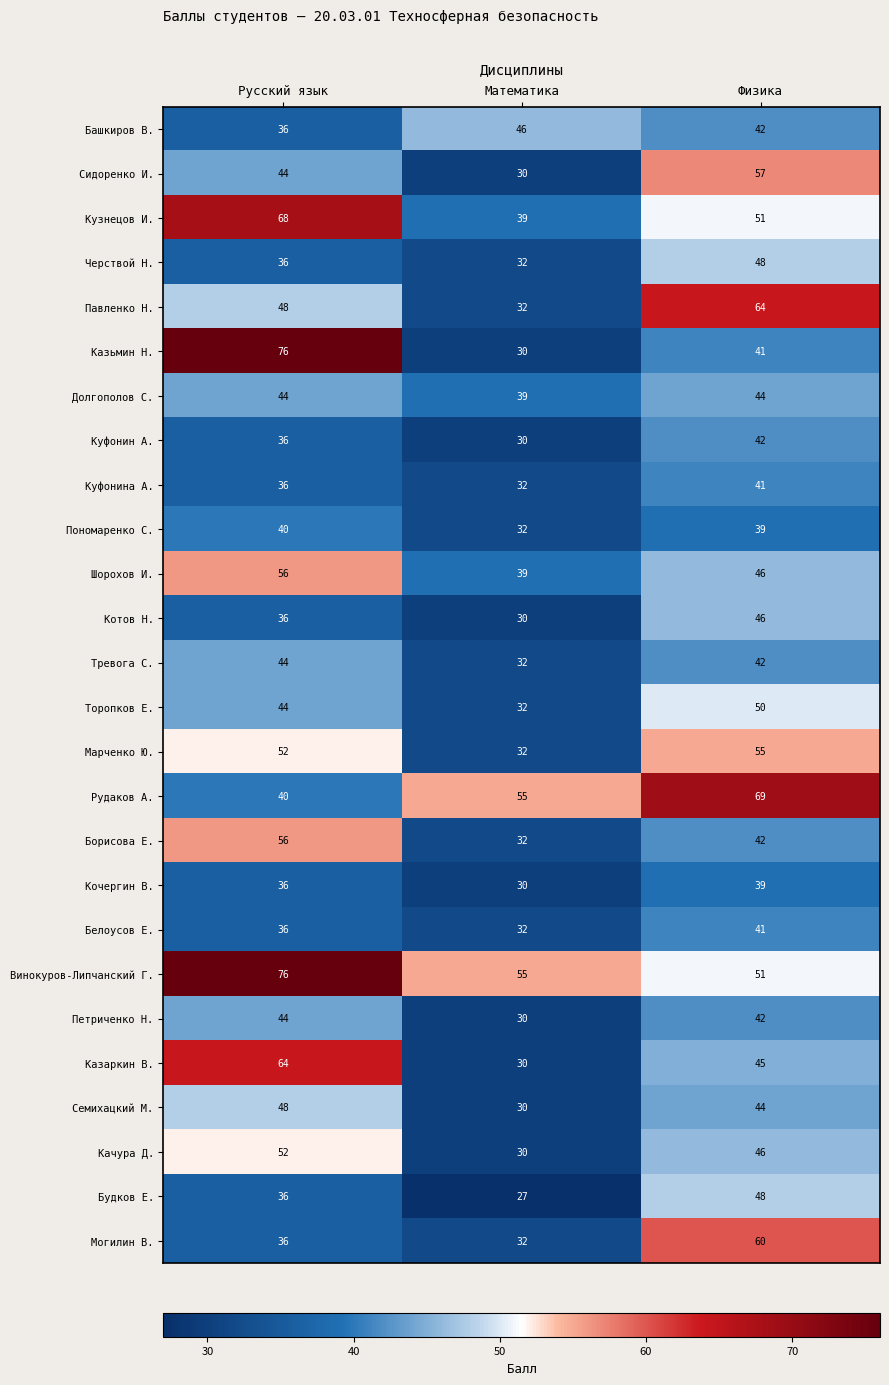

What is the spread (max minus min) of values at Математика?

28